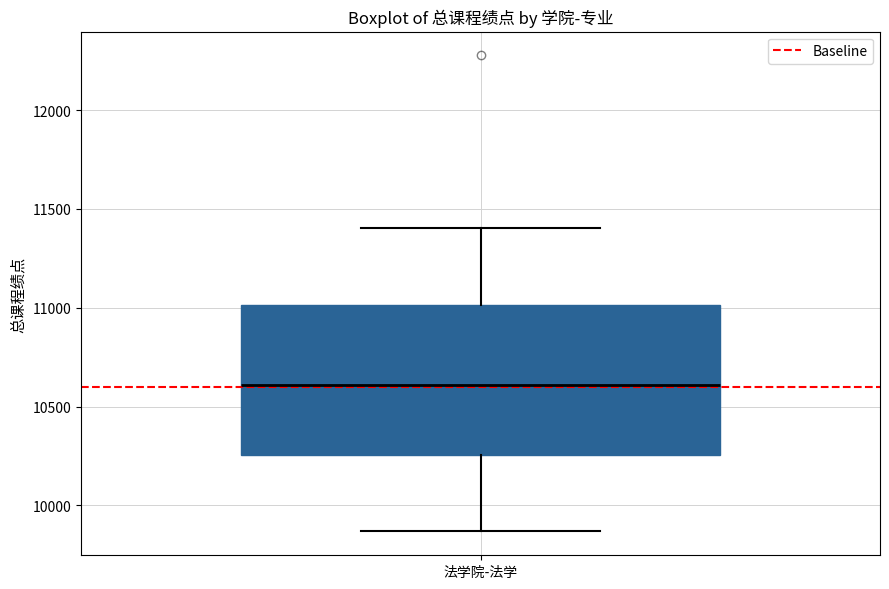

Transcribe this box plot: give where the median line is, the range the box spans, and where the two whiskers end, as read against the y-axis. The values are not printed on the chart, so give them approximately, as read against the axis.

median 10600, box 10250 to 11000, whiskers 9850 to 11400